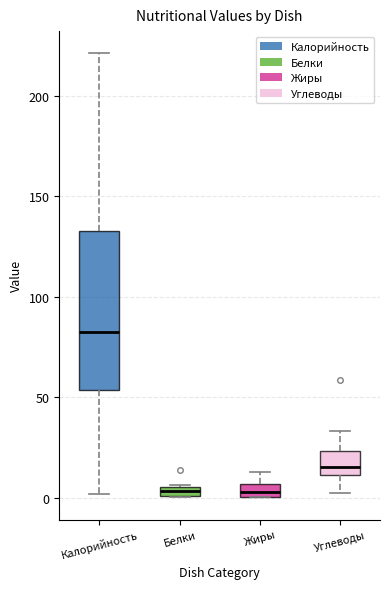

Where is the lower edge of the box for Жиры on the y-axis? The values are not printed on the chart, so give them approximately, as read against the axis.

0